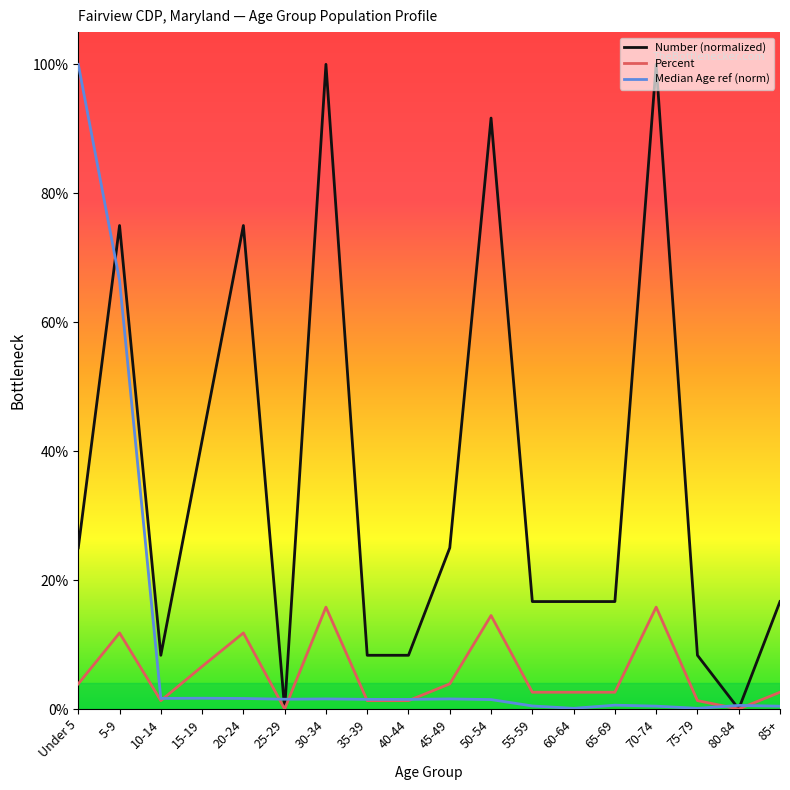

Which category has the highest value in the Percent series?

30-34